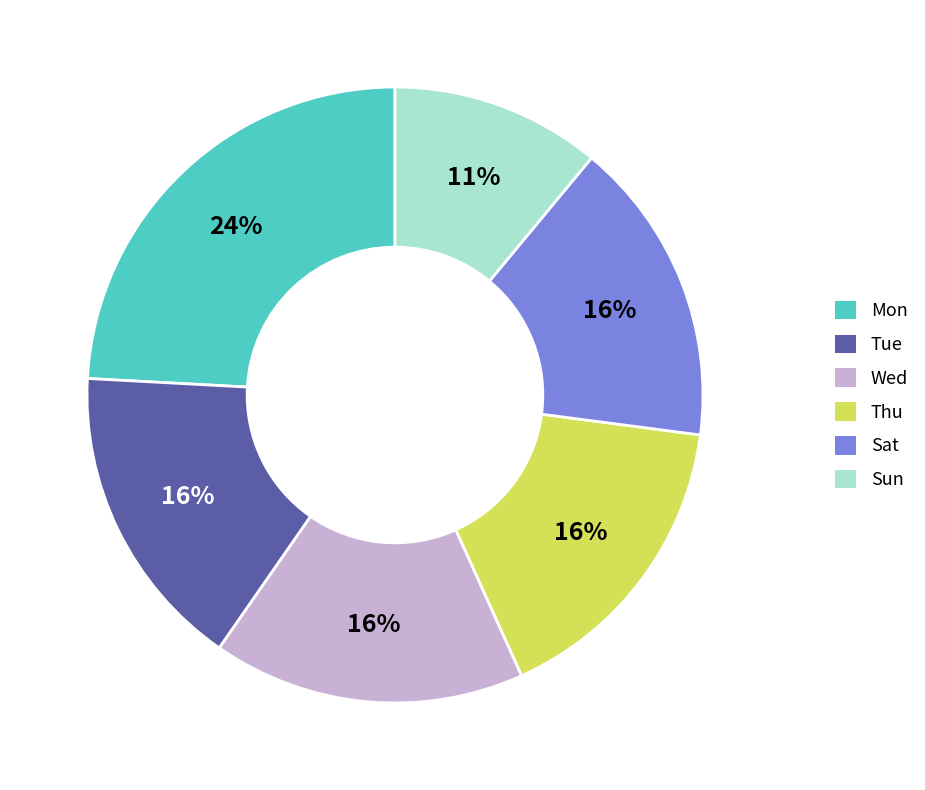

Does any single category account for the majority?

No